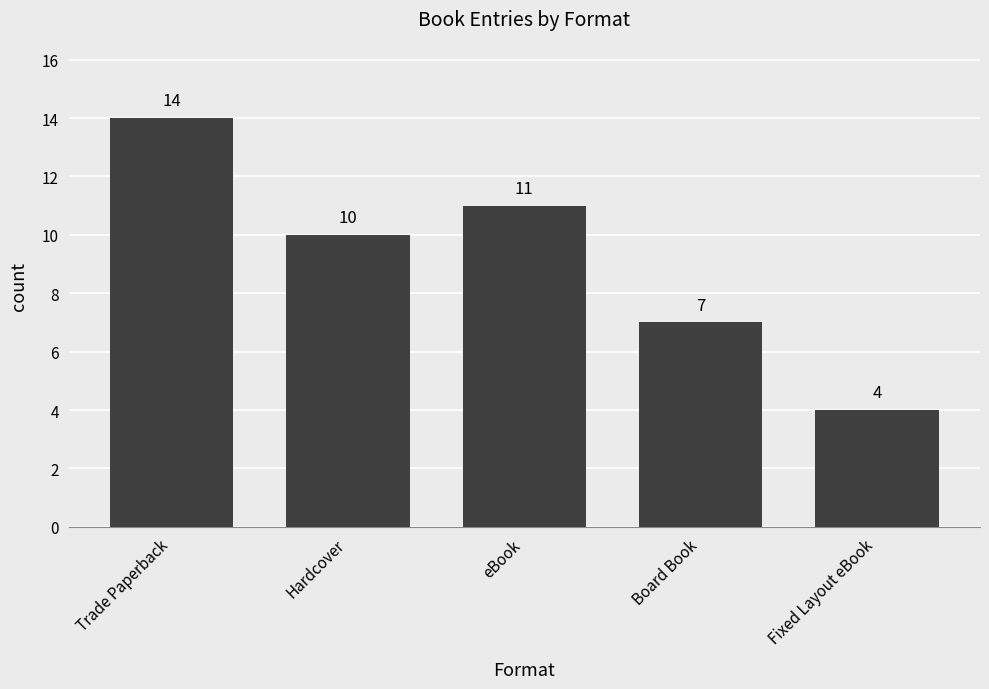

Rank the categories by value from highest to lowest.

Trade Paperback, eBook, Hardcover, Board Book, Fixed Layout eBook